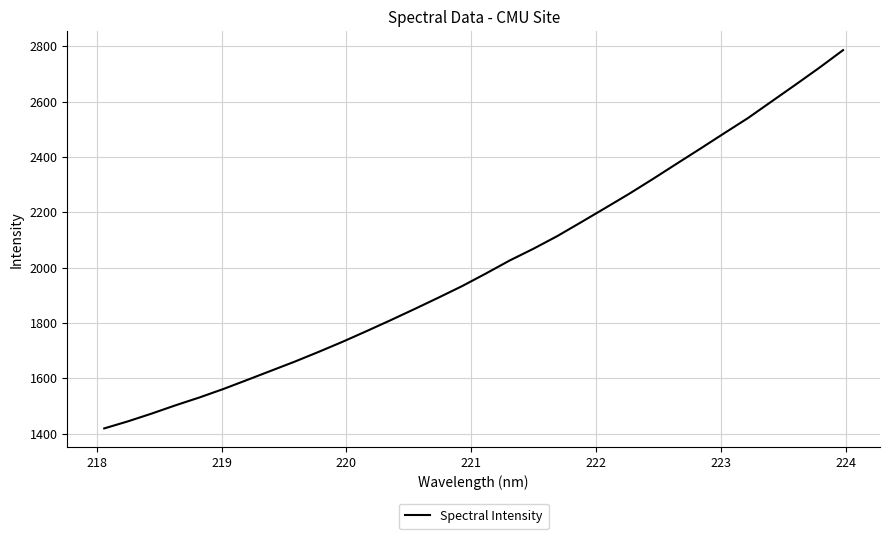

What is the smallest value displayed?

1419.2